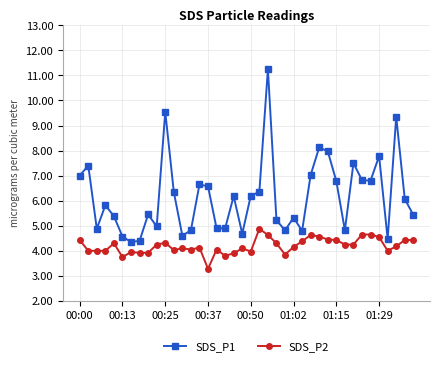

True or false: SDS_P2 and SDS_P1 intersect in this chart.

False